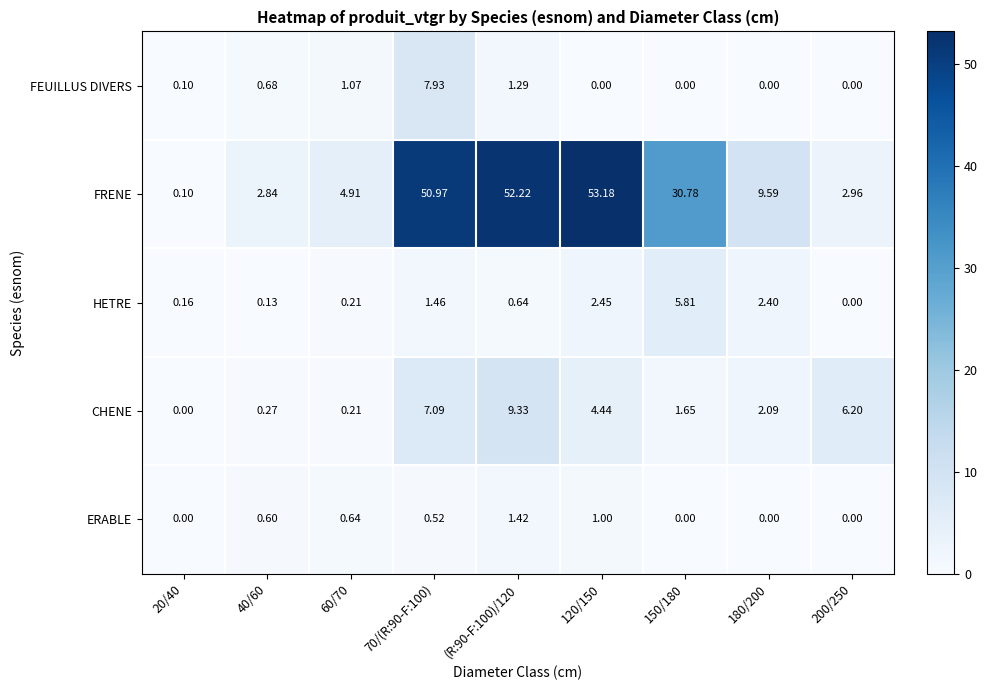

How many values in ERABLE are above zero?

5